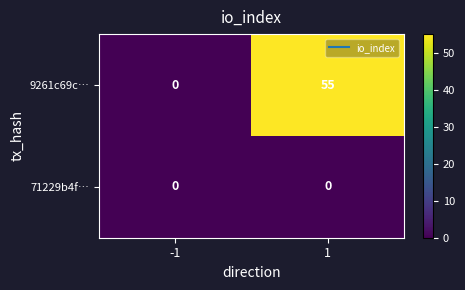

Reading left to right, list all the values displayed in this chart.

9261c69c…: 0	55
71229b4f…: 0	0